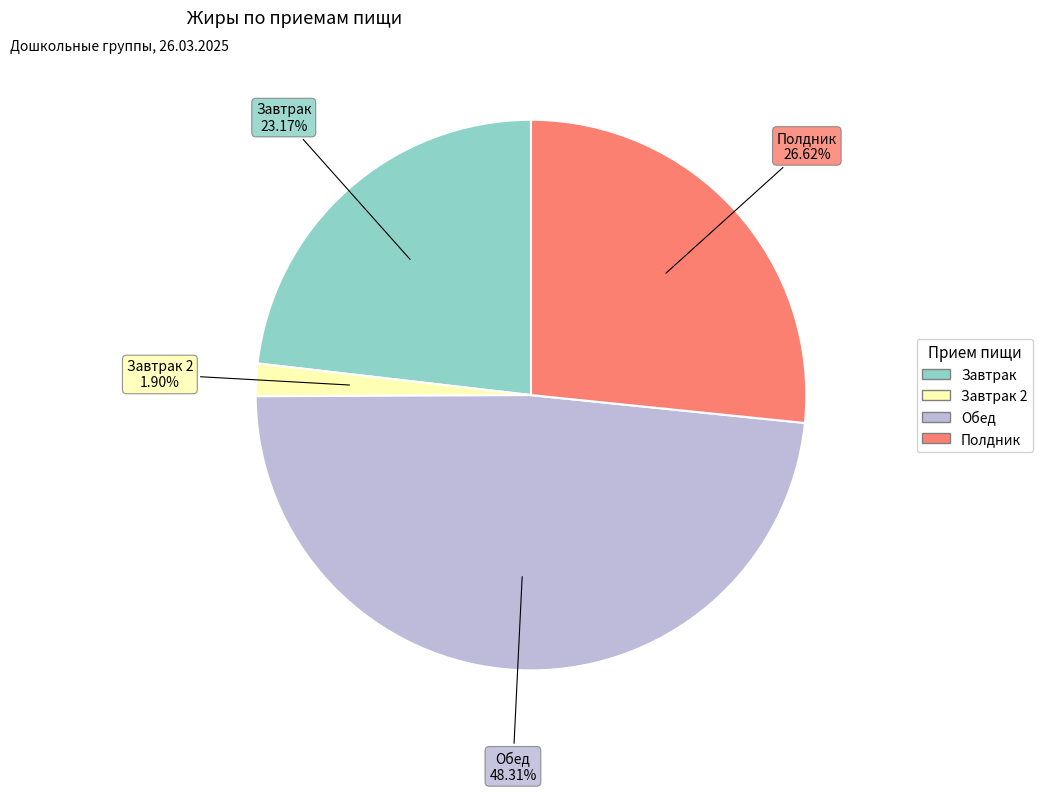

To the nearest percent, what portion does Завтрак represent?

23%